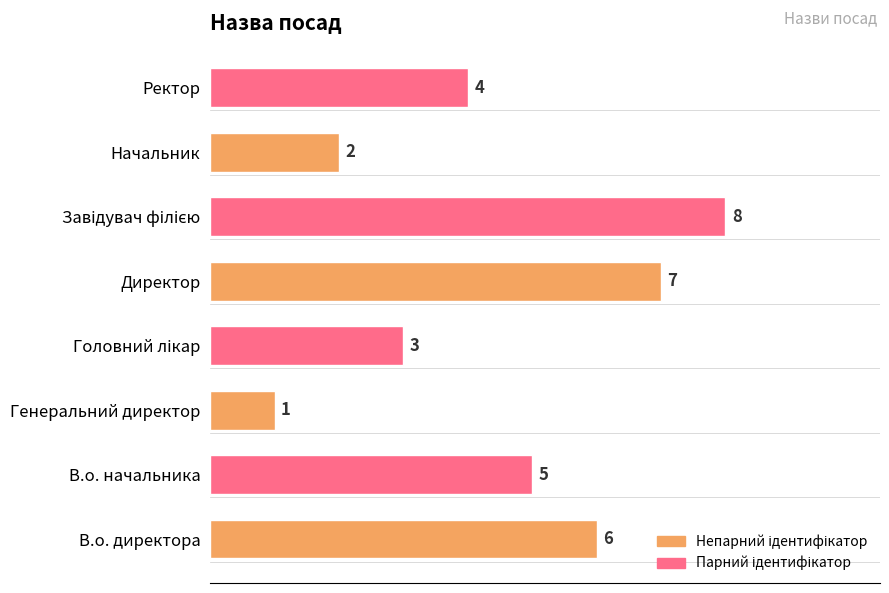

What is the difference between the maximum and minimum values?

7